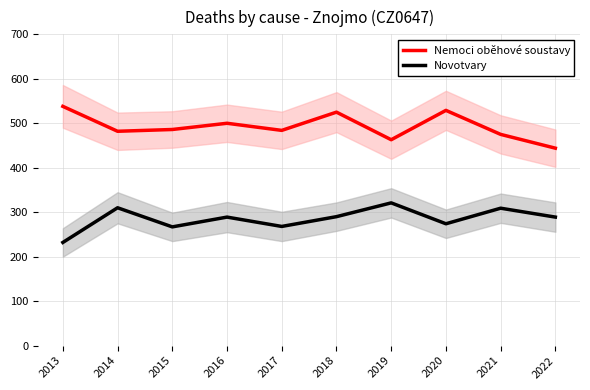

What is the value of the Novotvary point at the 7th from the left?

321